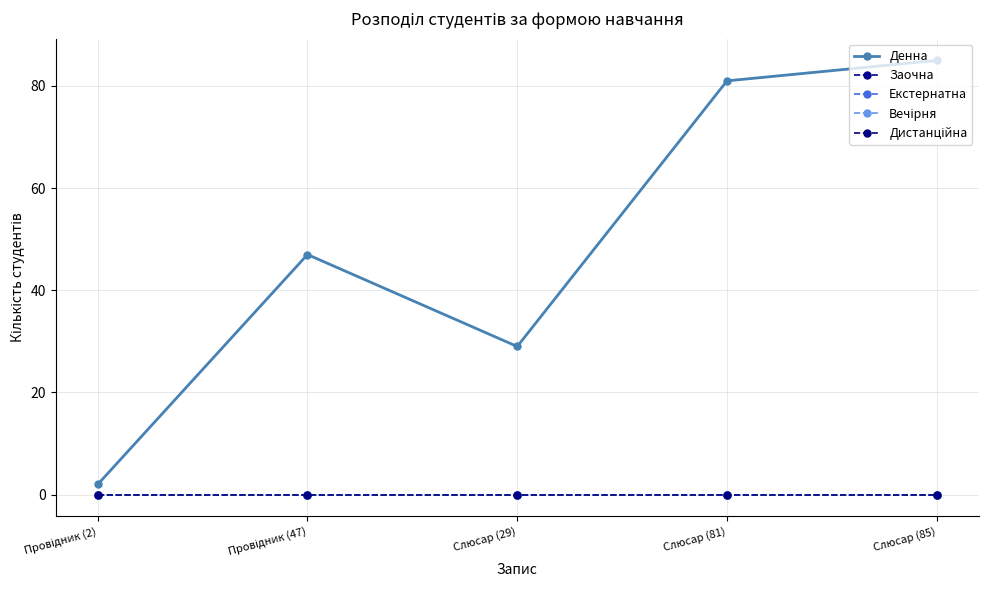

Is this an area chart (filled region under the line)?

No